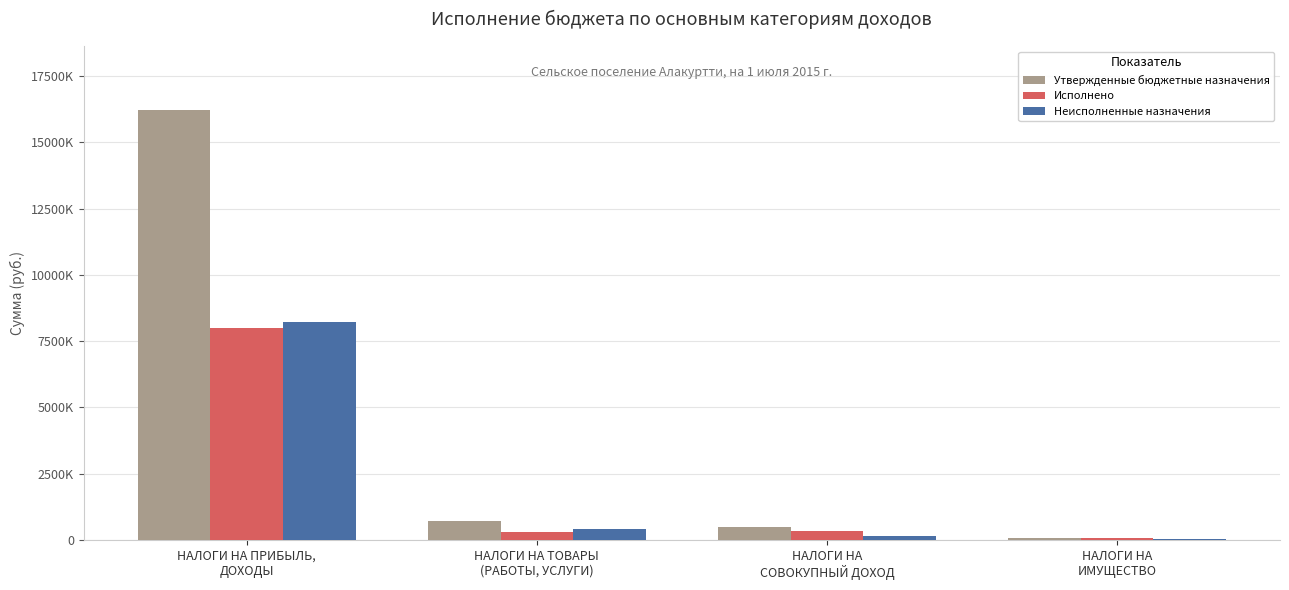

What are all the series names shown in the legend?

Утвержденные бюджетные назначения, Исполнено, Неисполненные назначения